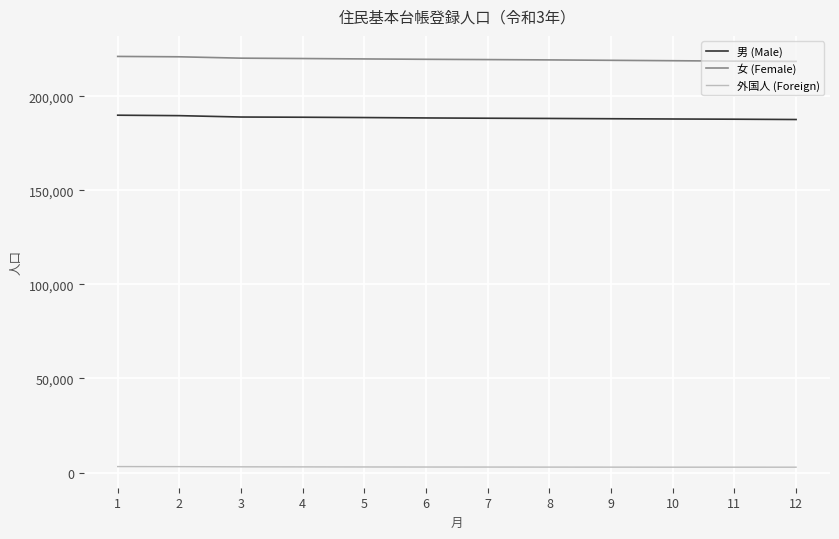

True or false: 男 (Male) and 外国人 (Foreign) cross at least once.

False